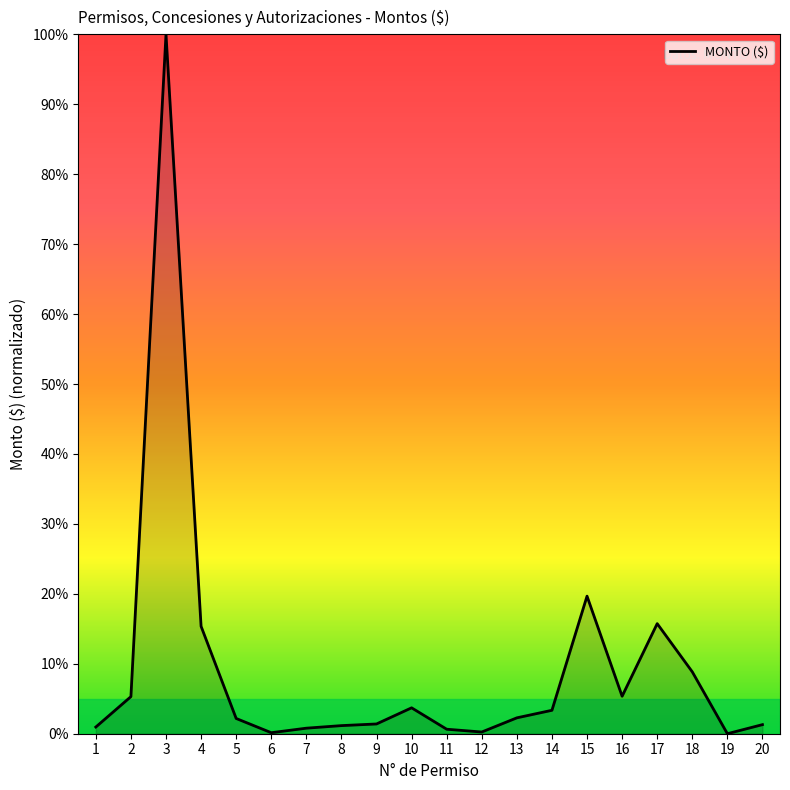

What is the maximum value shown in the chart?

100.0